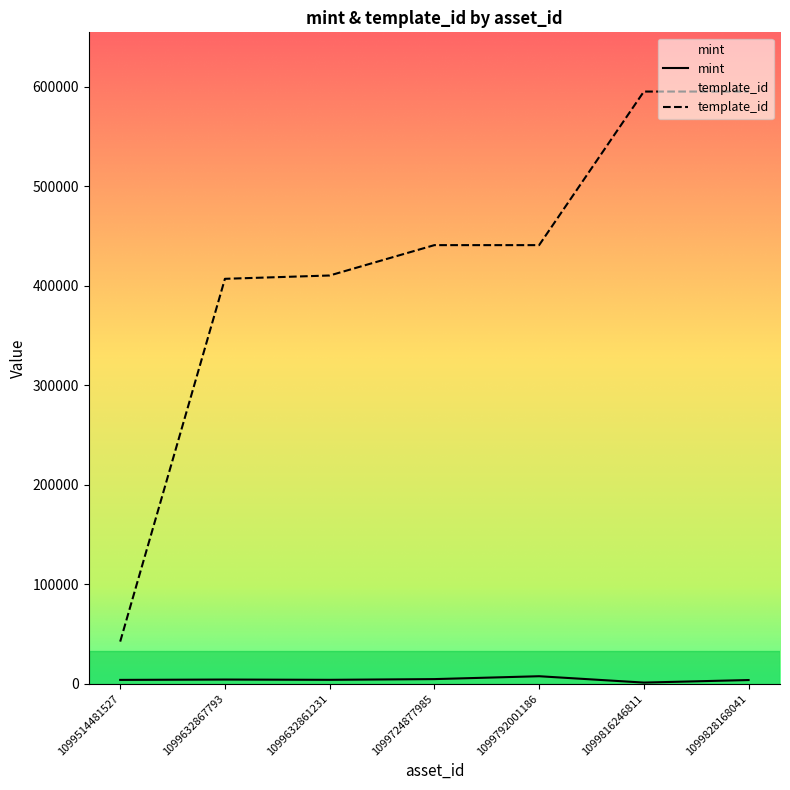

At which category does the chart reach its minimum across all series?

1099816246811